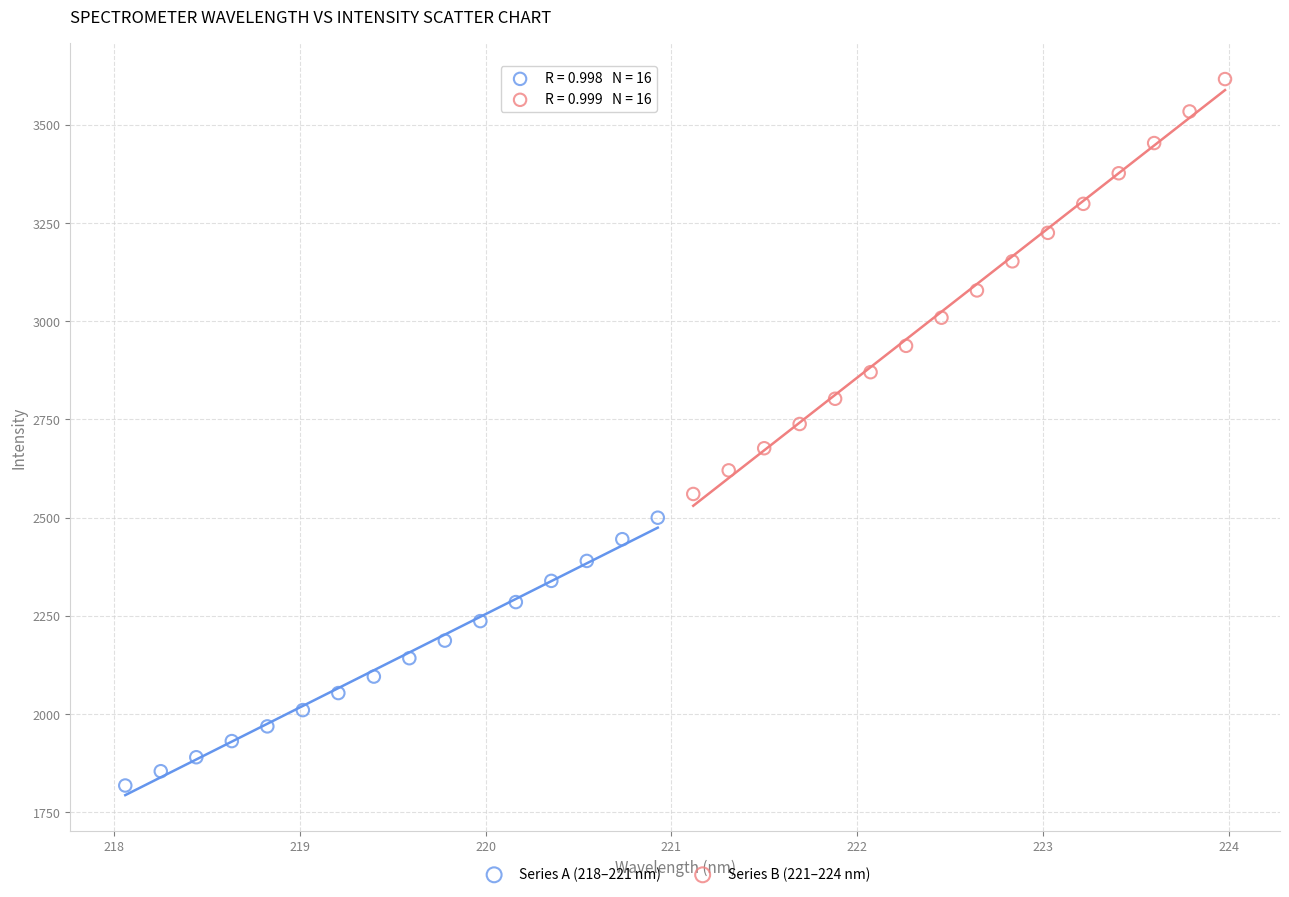

What are all the series names shown in the legend?

Series A (218–221 nm), Series B (221–224 nm)